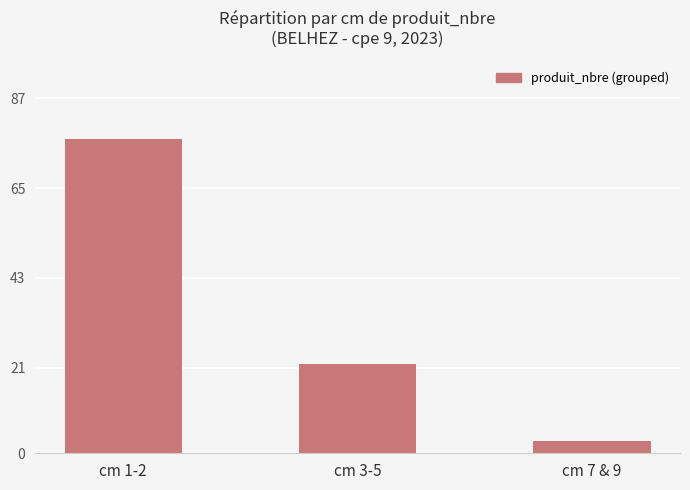

What is the difference between the maximum and minimum values?

74